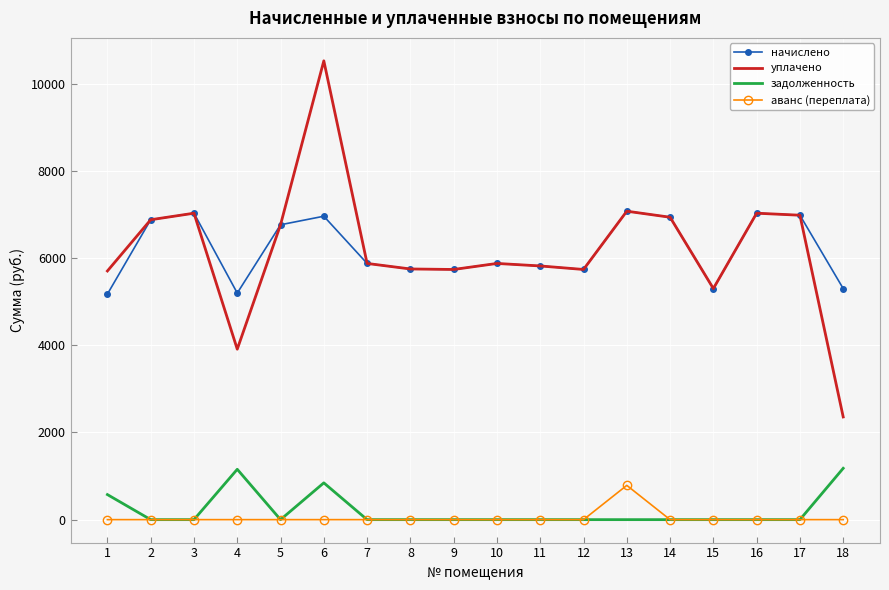

Which series has the widest spread of values?

уплачено